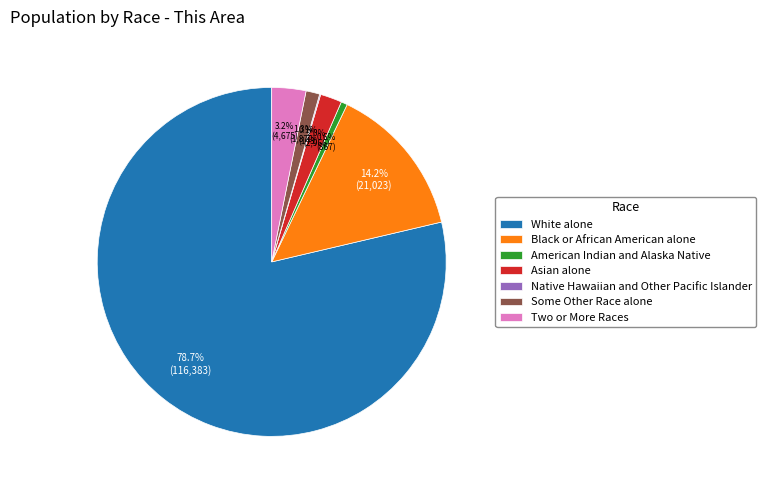

Which category has the biggest portion of the pie?

White alone